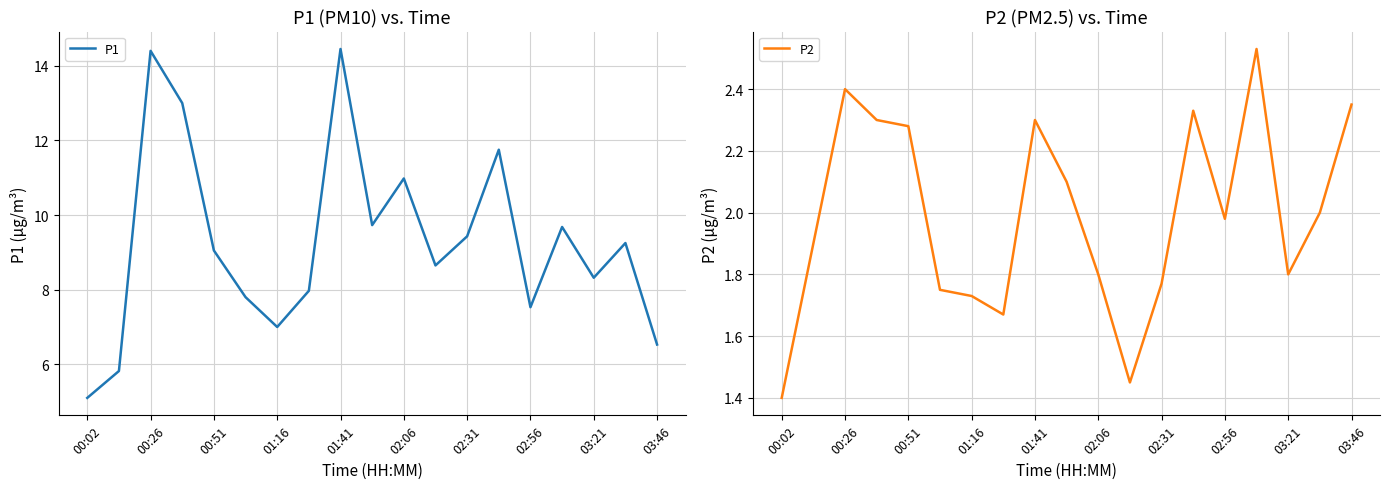

What is the lowest value of the P1 series?

5.1